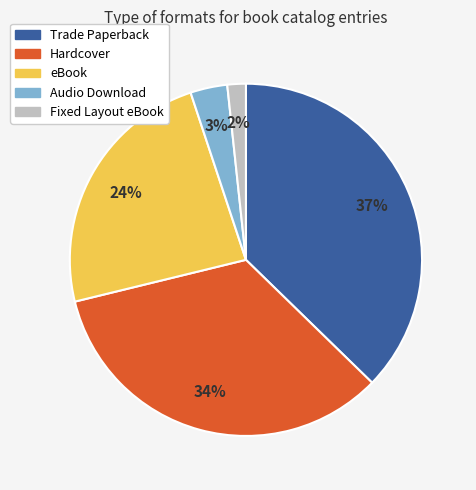

Approximately how many times larger is the value at Hardcover compared to eBook?

1.4